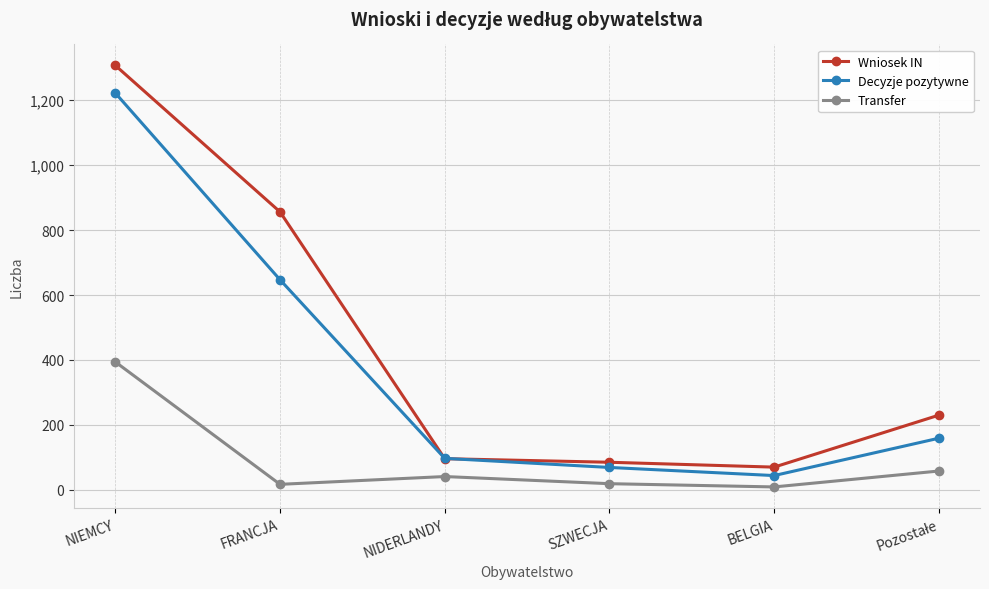

List the series in order of their peak value, lowest first.

Transfer, Decyzje pozytywne, Wniosek IN